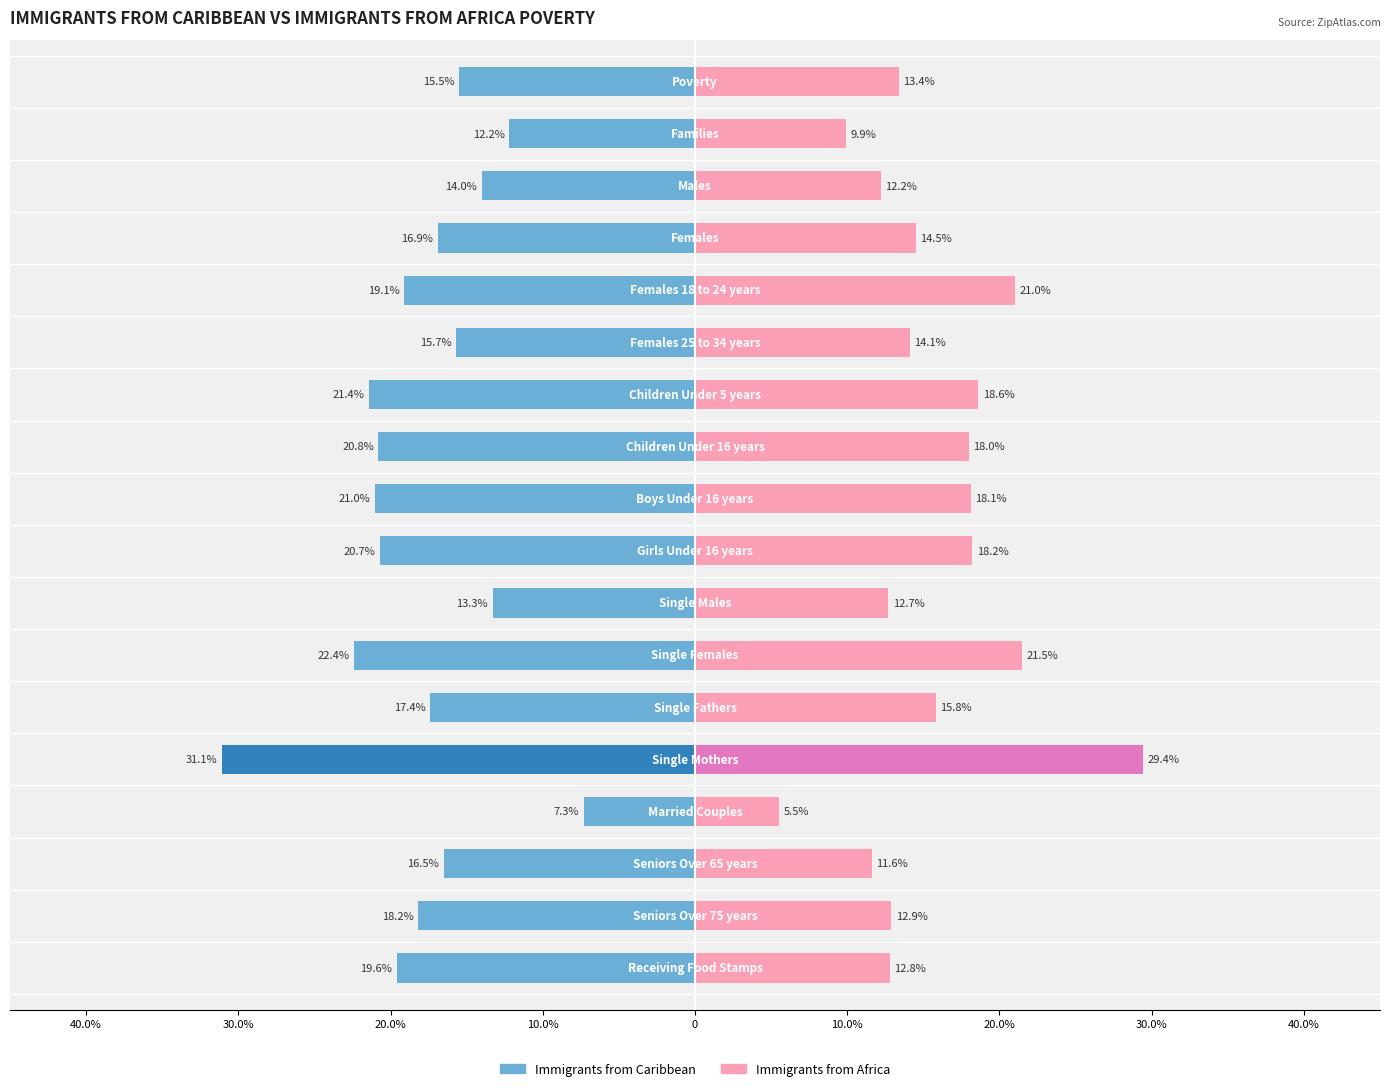

True or false: Not Infected has a value of 2.9 at 17.

False